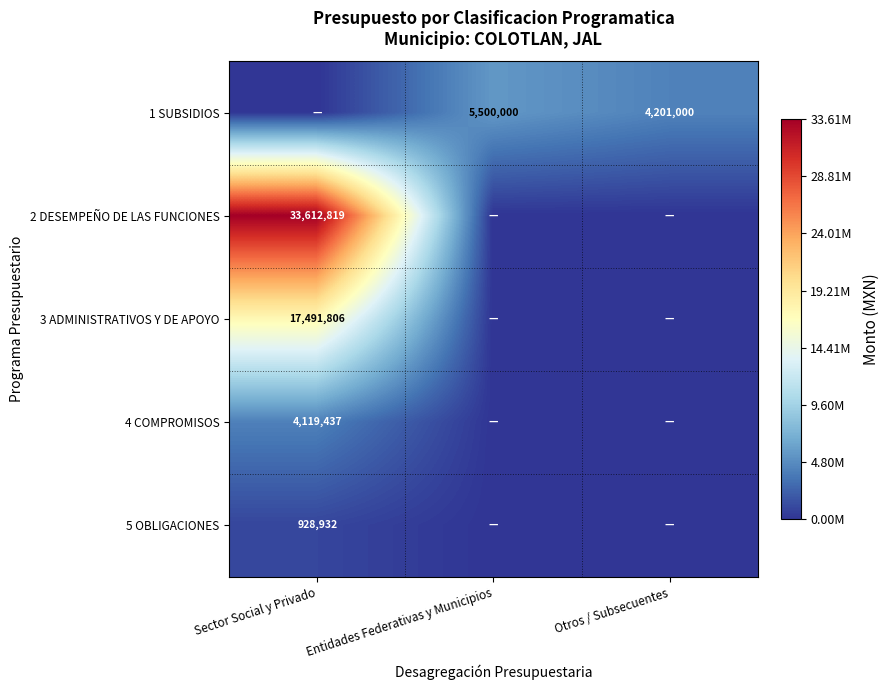

What is the total value across all series at Otros / Subsecuentes?

4201000